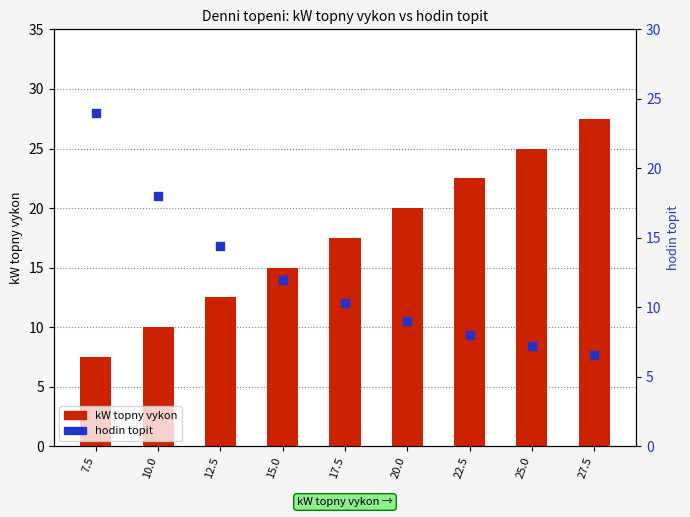

At which category is the sum across all series the highest?

27.5